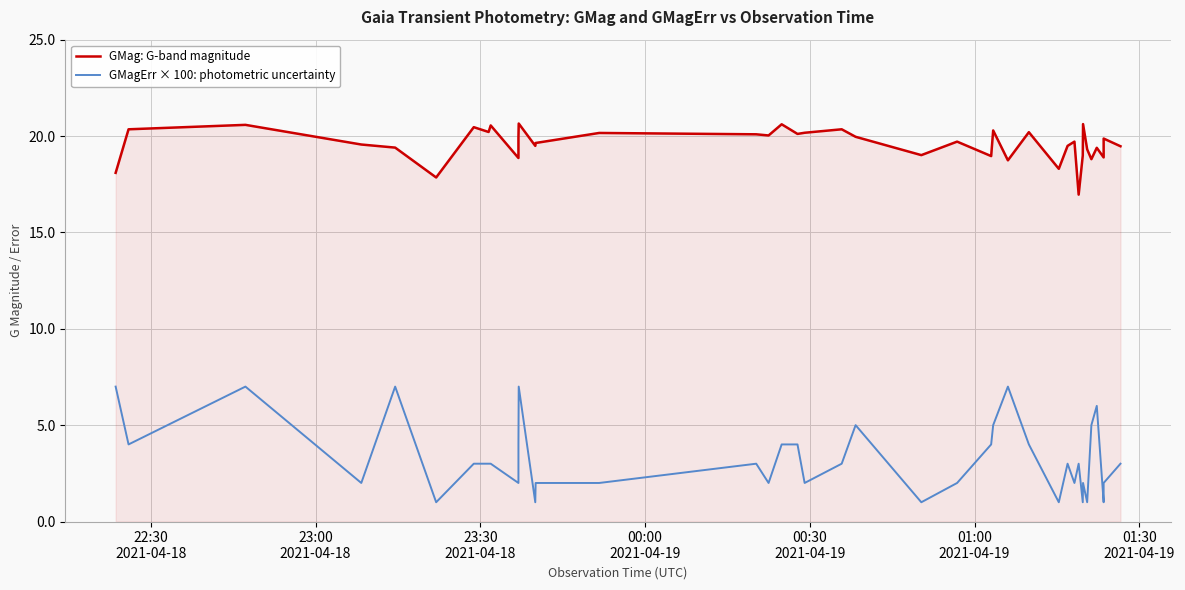

Which series has the largest total across all categories?

GMag: G-band magnitude